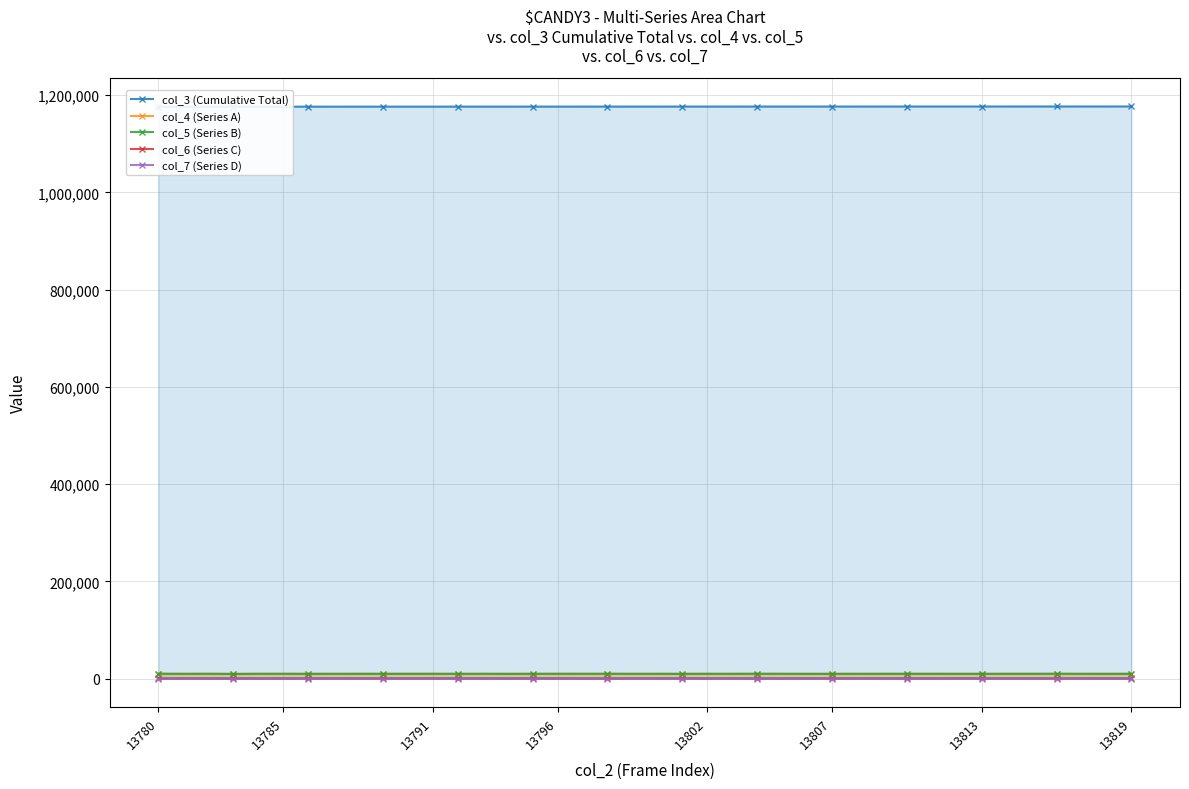

True or false: col_7 (Series D) has more than 2 points higher than both neighbors.

True